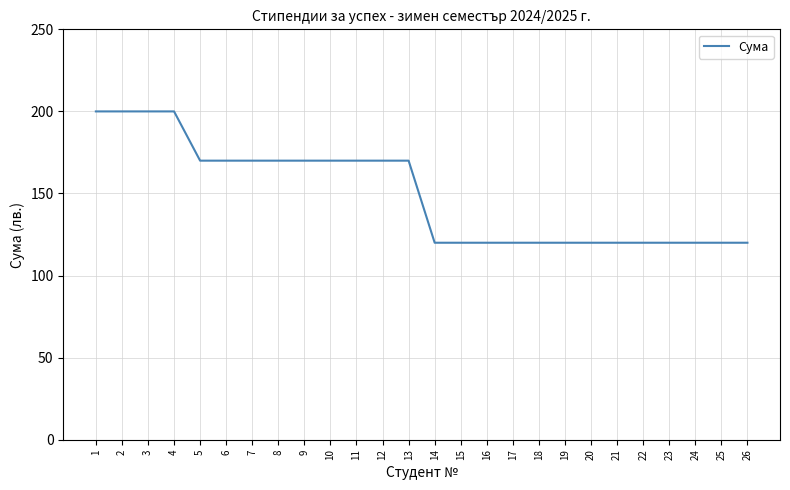

What is the change in value from 11 to 18?

-50